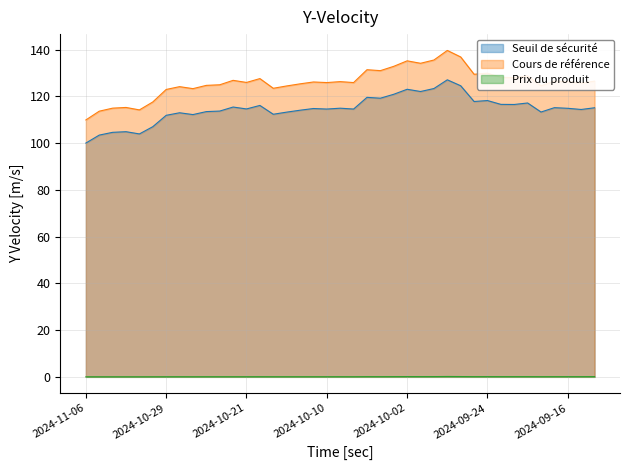

What is the lowest value of the Seuil de sécurité series?

100.1